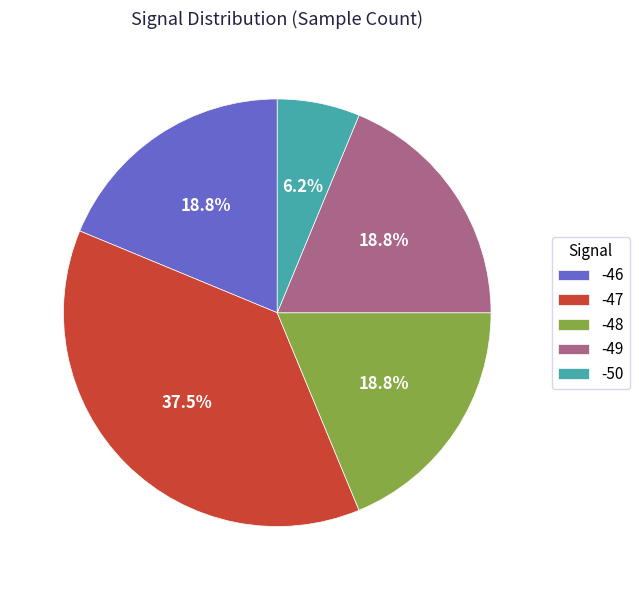

How many slices are in this pie chart?

5